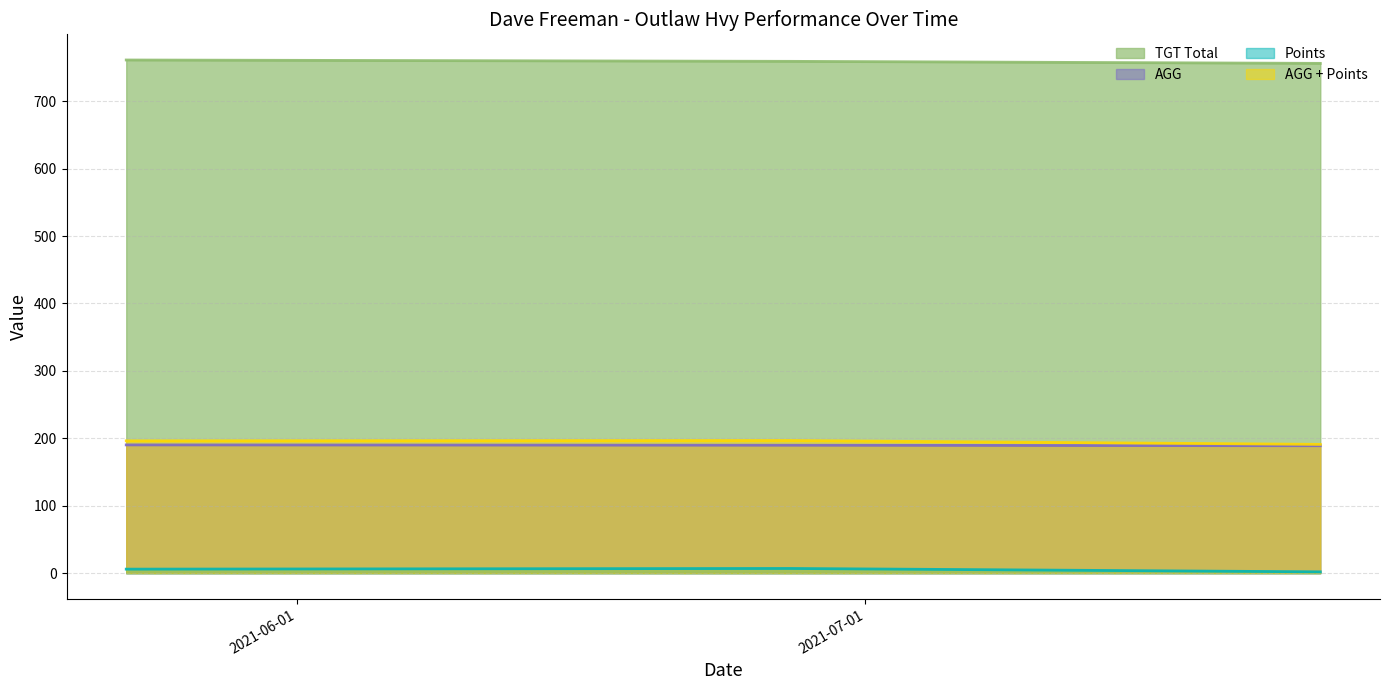

Is it true that Points equals 7.0 at 2021-06-27?

True